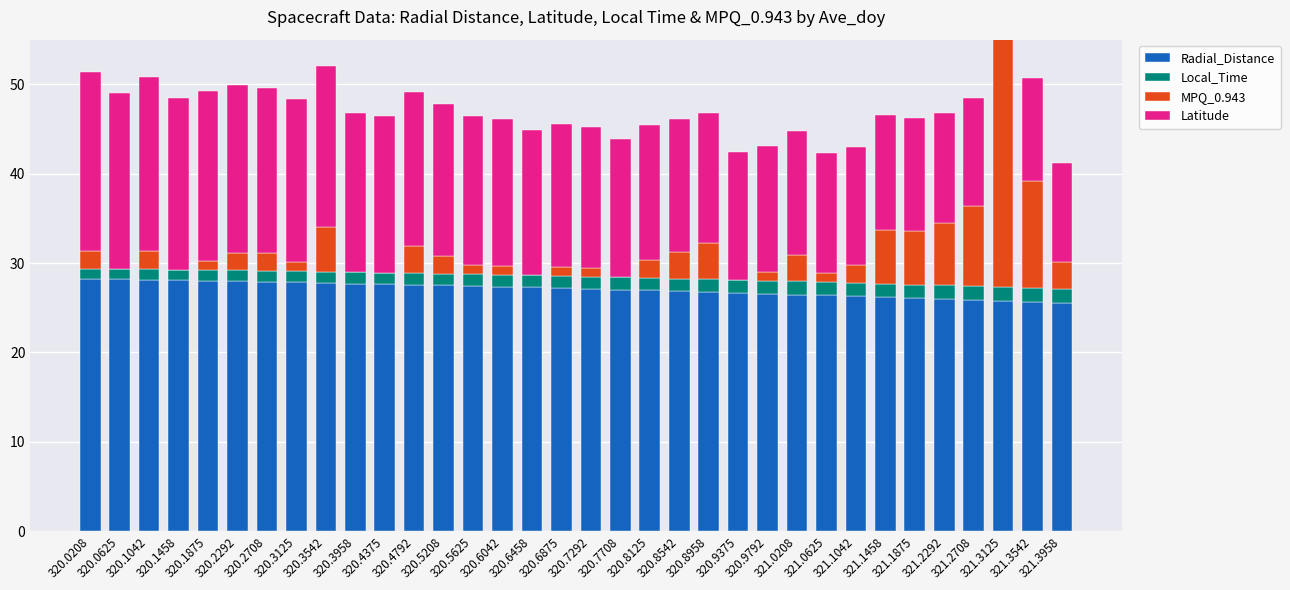

How many bars are there in each group?

4